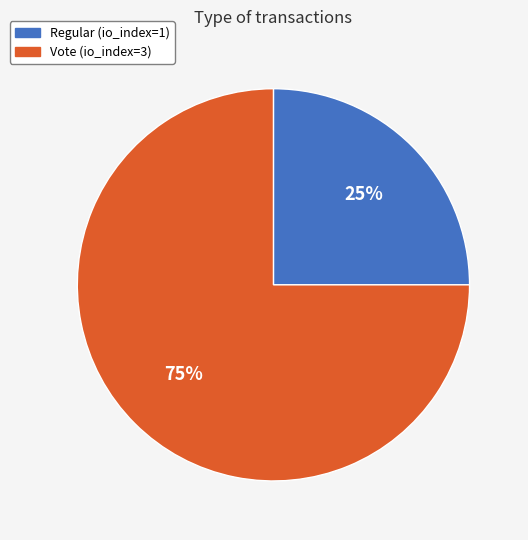

Combined, do Vote (io_index=3) and Regular (io_index=1) account for over 50%?

Yes